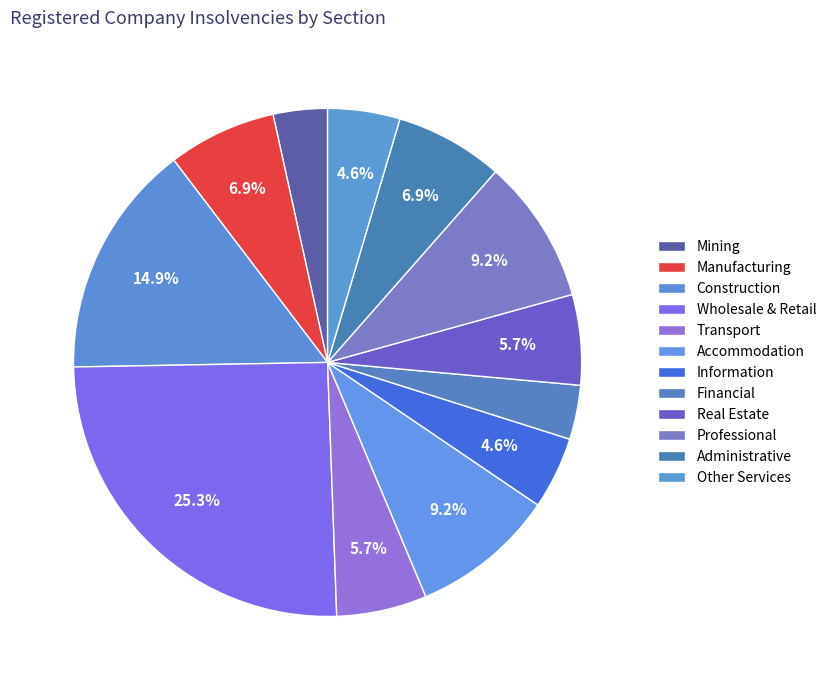

How many segments does this pie chart have?

12